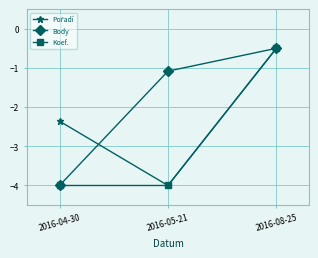

Count the Body values in the range -4 to 0.

3